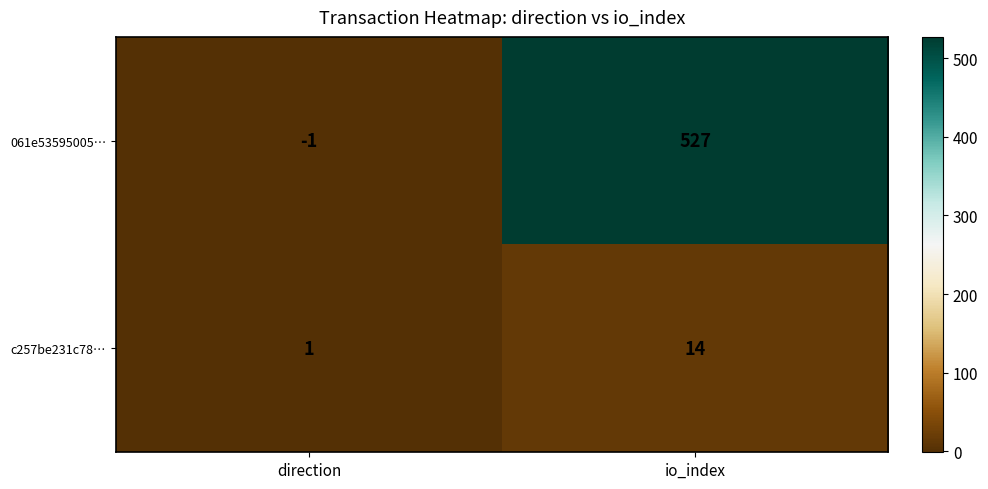

Count the number of data series in this chart.

2